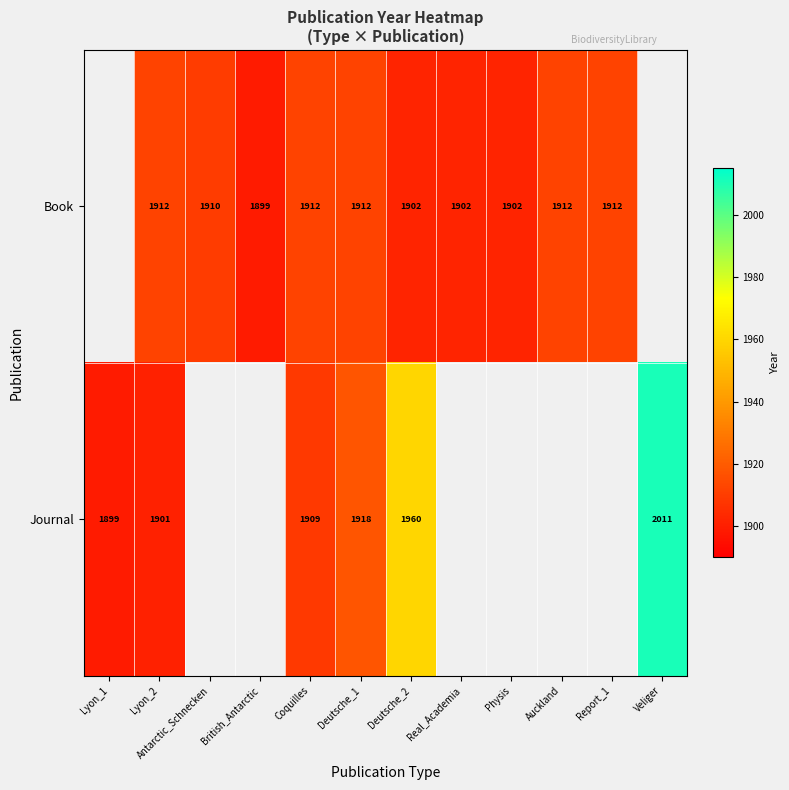

What is the spread (max minus min) of values at Deutsche_1?

6